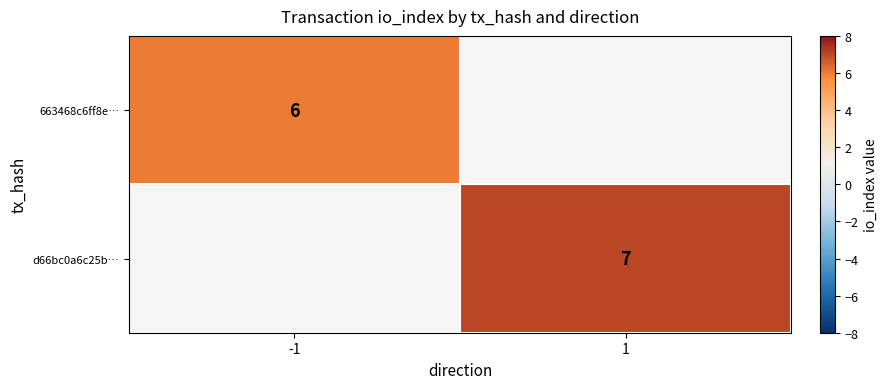

Between -1 and 1, which is larger?

1